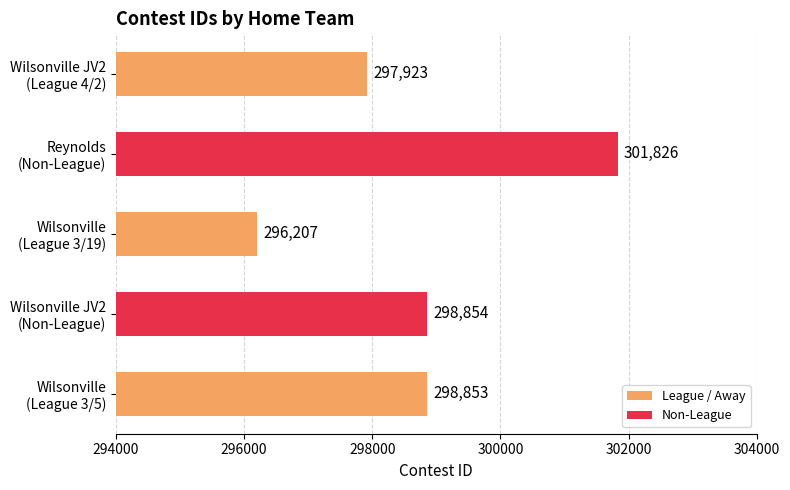

What is the difference between the second highest and minimum values?

2647